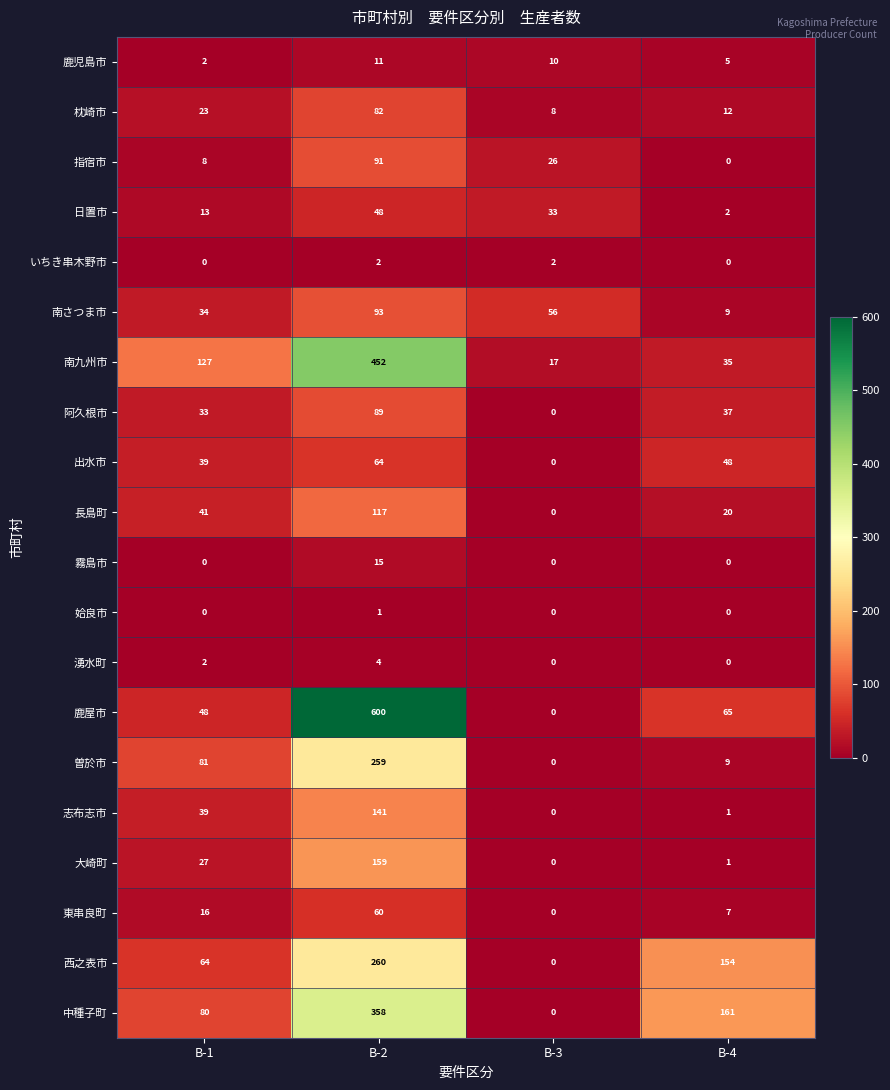

What is the difference between the highest and lowest values at B-1?

127